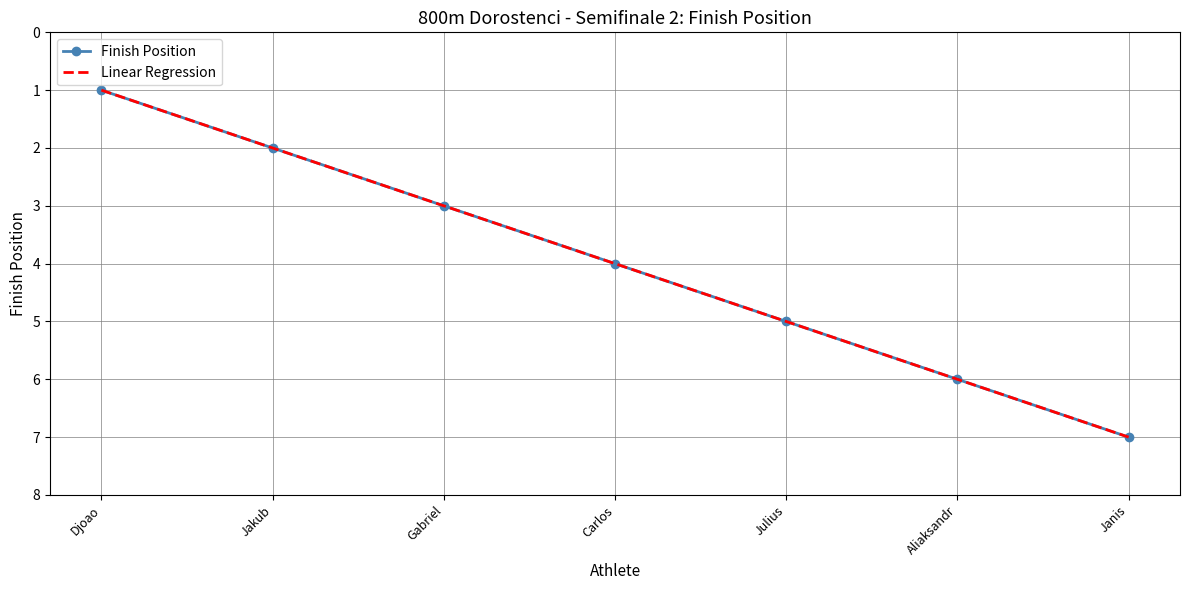

Reading right to left, extract all data points from this chart.

Finish Position: Janis=7.0	Aliaksandr=6.0	Julius=5.0	Carlos=4.0	Gabriel=3.0	Jakub=2.0	Djoao=1.0
Linear Regression: Janis=7.0	Aliaksandr=6.0	Julius=5.0	Carlos=4.0	Gabriel=3.0	Jakub=2.0	Djoao=1.0